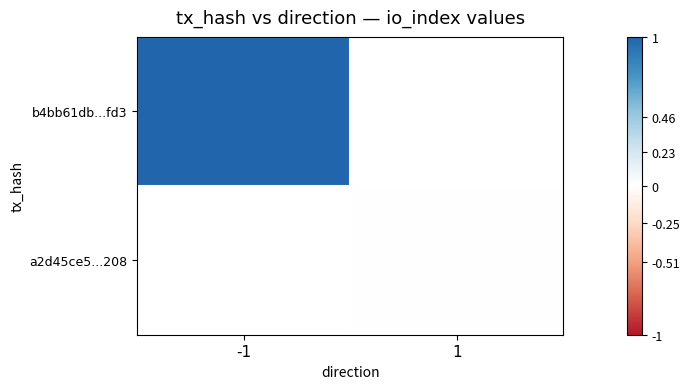

At how many categories does at least one series exceed 0?

1